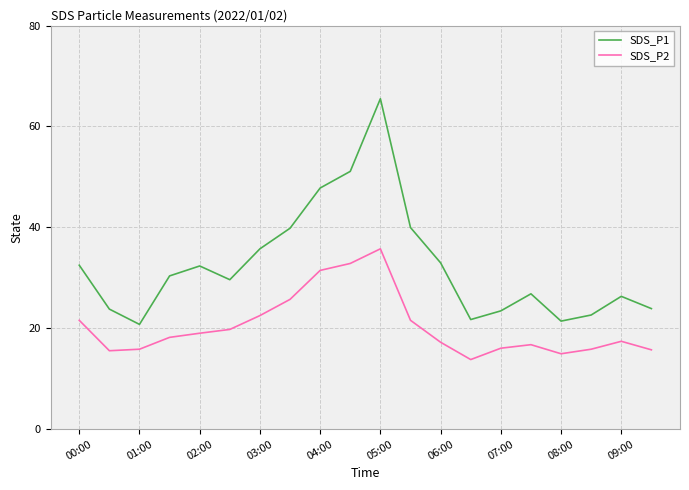

True or false: SDS_P2 and SDS_P1 cross at least once.

False